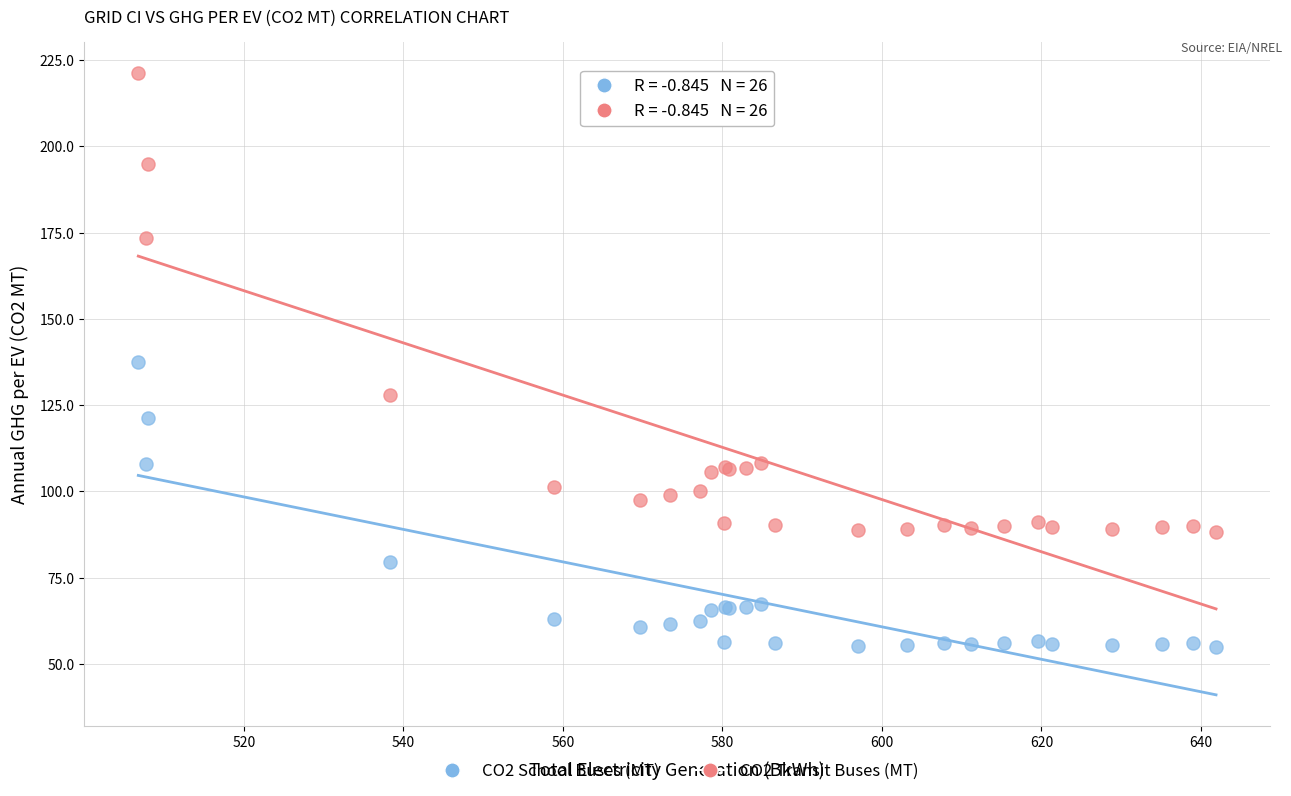

Which series contains the highest Y value?

CO2 Transit Buses (MT)